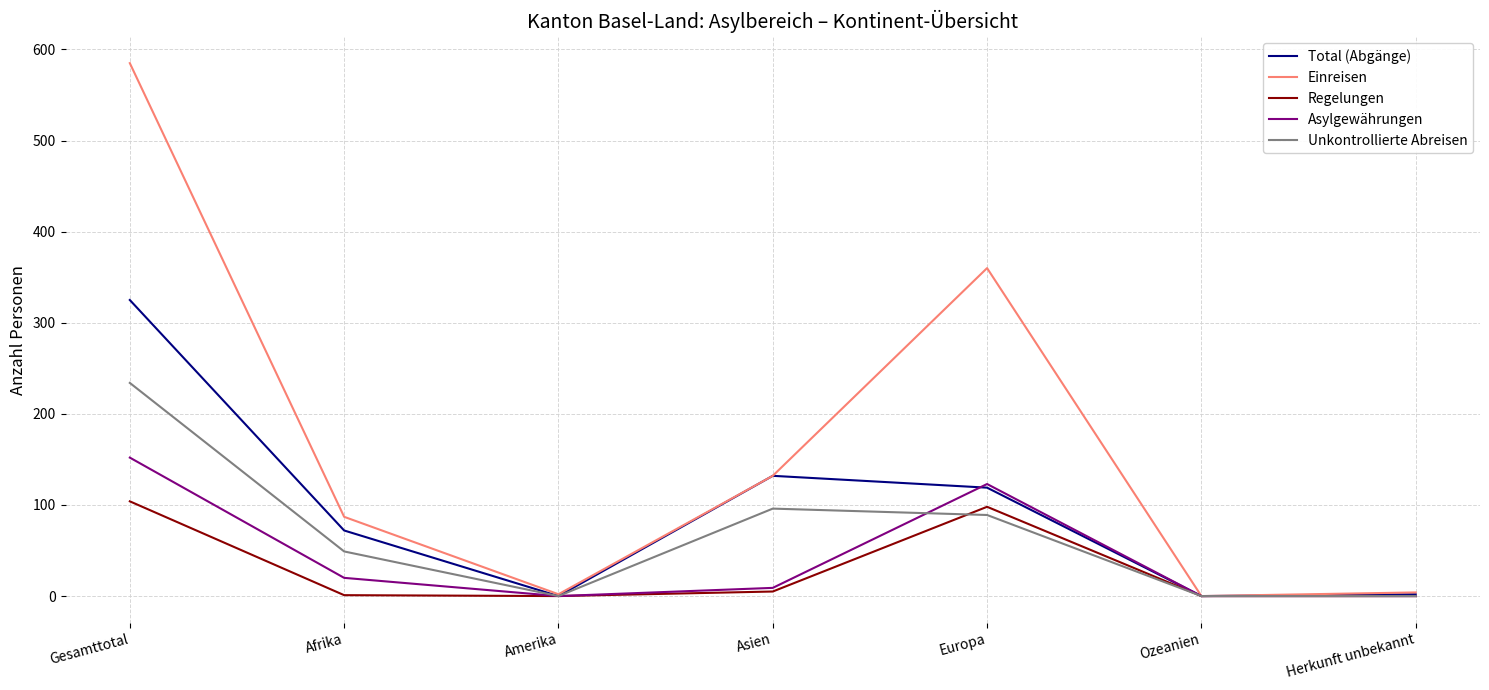

Which category has the highest value in the Total (Abgänge) series?

Gesamttotal